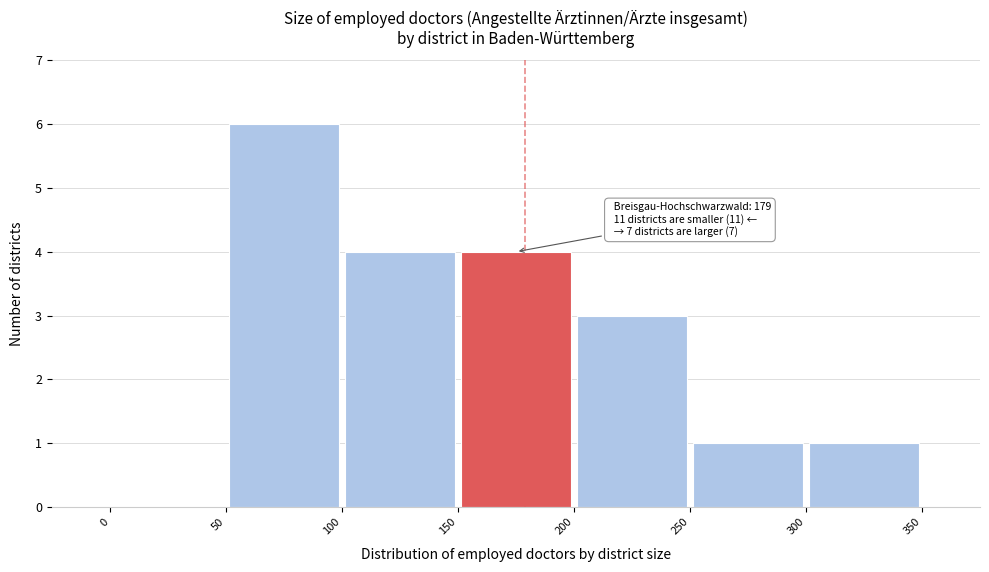

Which range on the x-axis has the tallest bar?

50 to 100